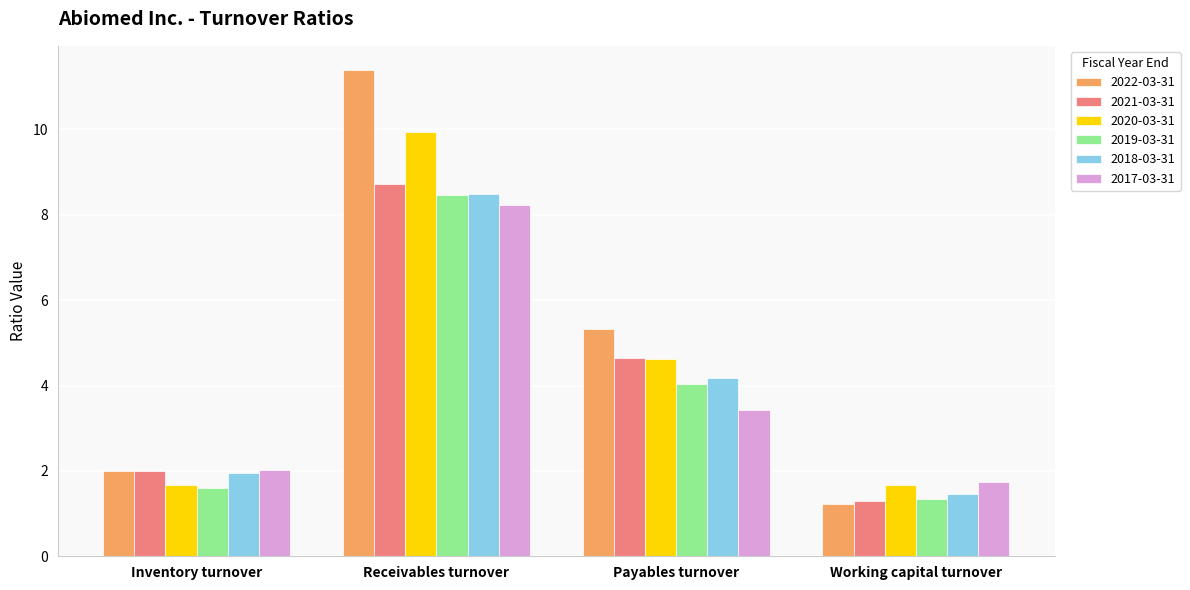

True or false: 2020-03-31 has a value of 6.4 at Receivables turnover.

False